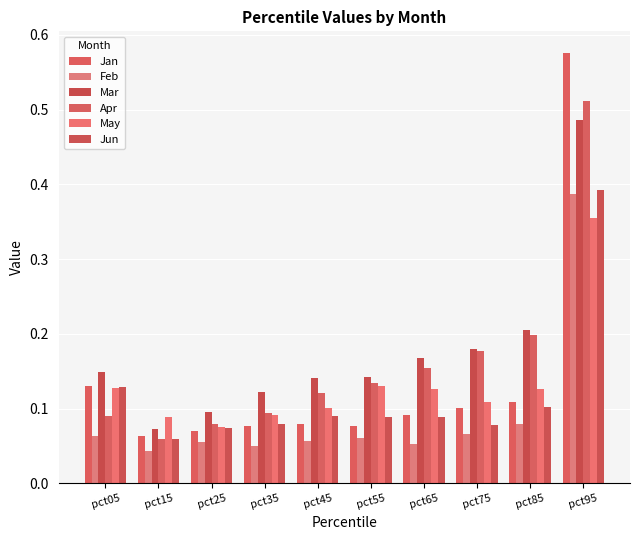

List the series in order of their peak value, lowest first.

May, Feb, Jun, Mar, Apr, Jan